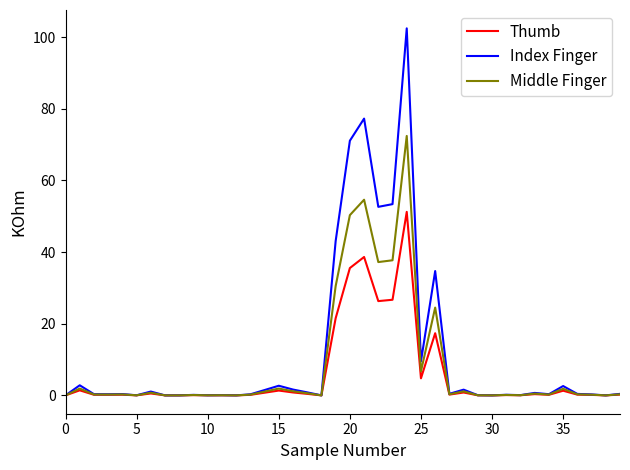

Which series has the largest total across all categories?

Index Finger